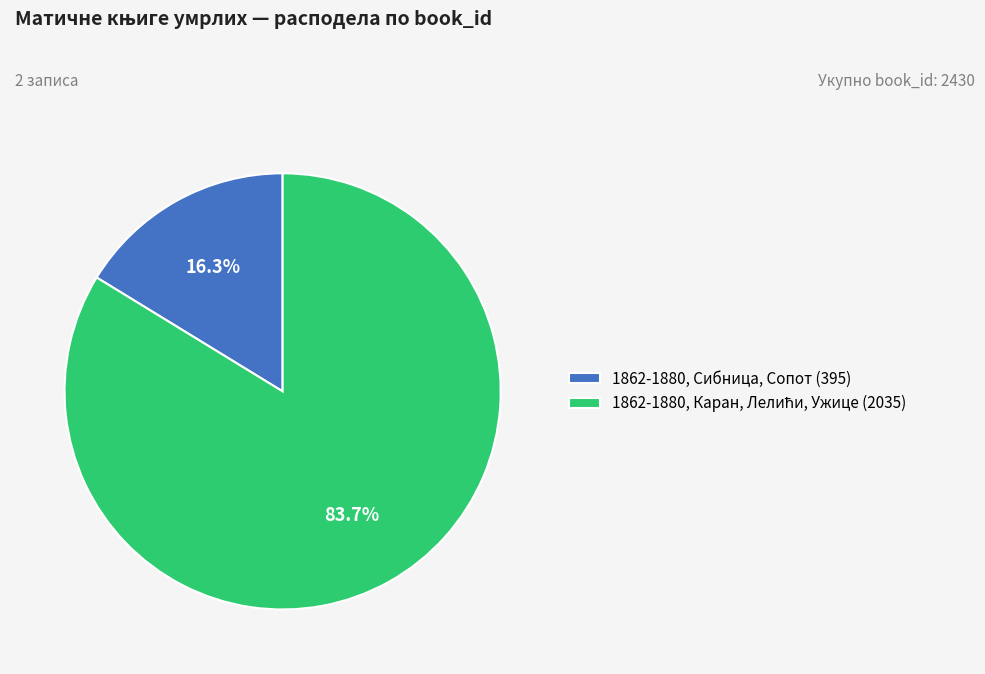

How much of the chart is everything except 1862-1880, Сибница, Сопот (395)?

83.7%